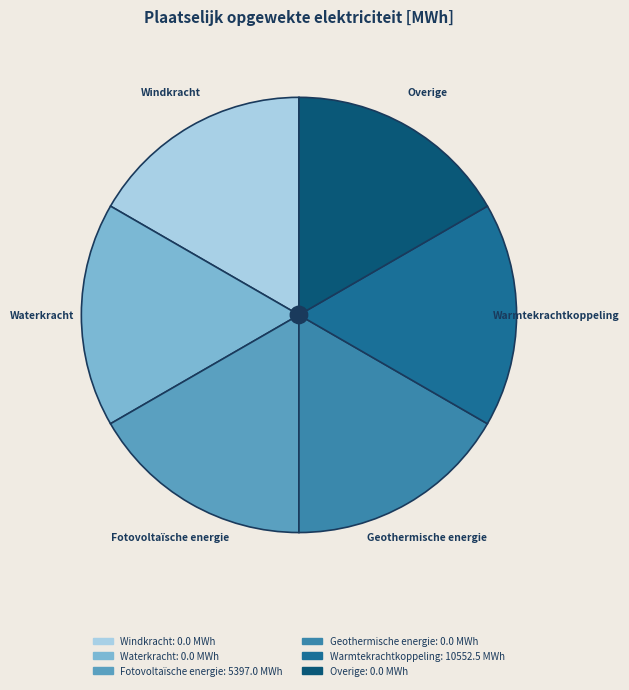

Does Warmtekrachtkoppeling represent more than half of the total?

No